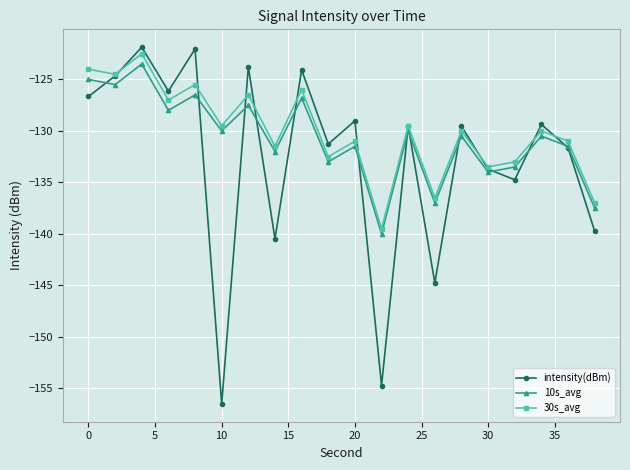

Which series ends up on top after the final intersection of 10s_avg and intensity(dBm)?

10s_avg